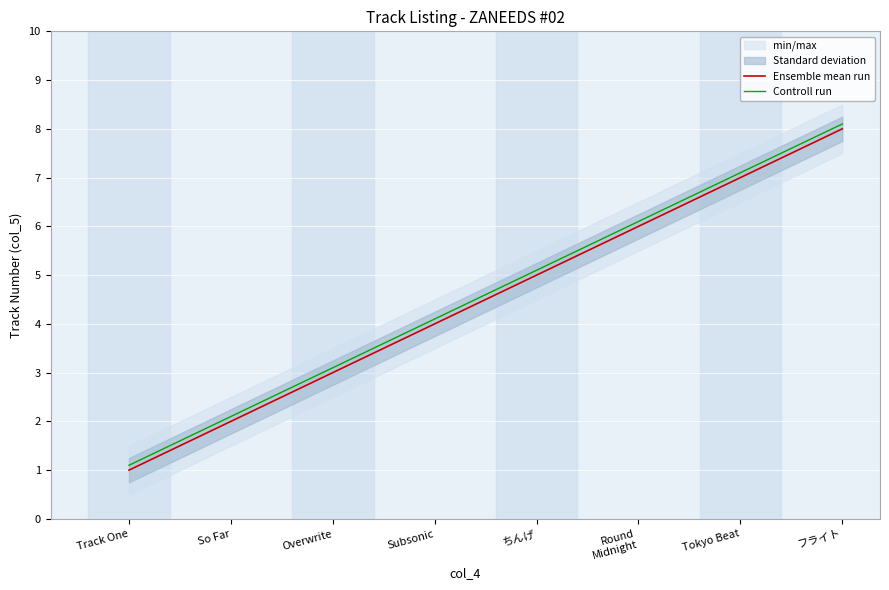

The value of Controll run at Round
Midnight is 1.4. True or false?

False